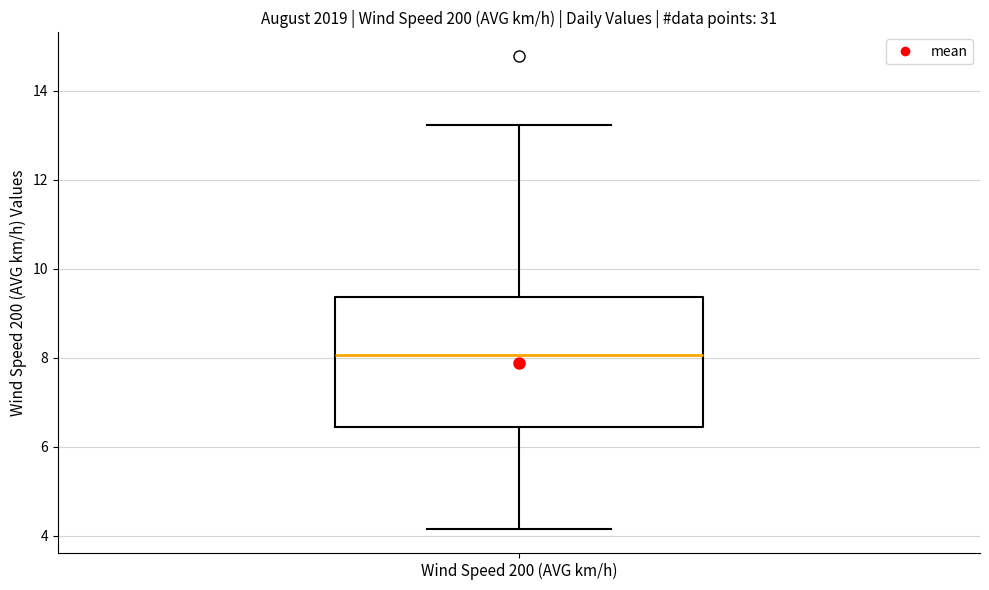

Read this box plot against the y-axis: the position of the median line, the range covered by the box, and the ends of both whiskers. The values are not printed on the chart, so give them approximately, as read against the axis.

median 8.0, box 6.4 to 9.4, whiskers 4.2 to 13.2